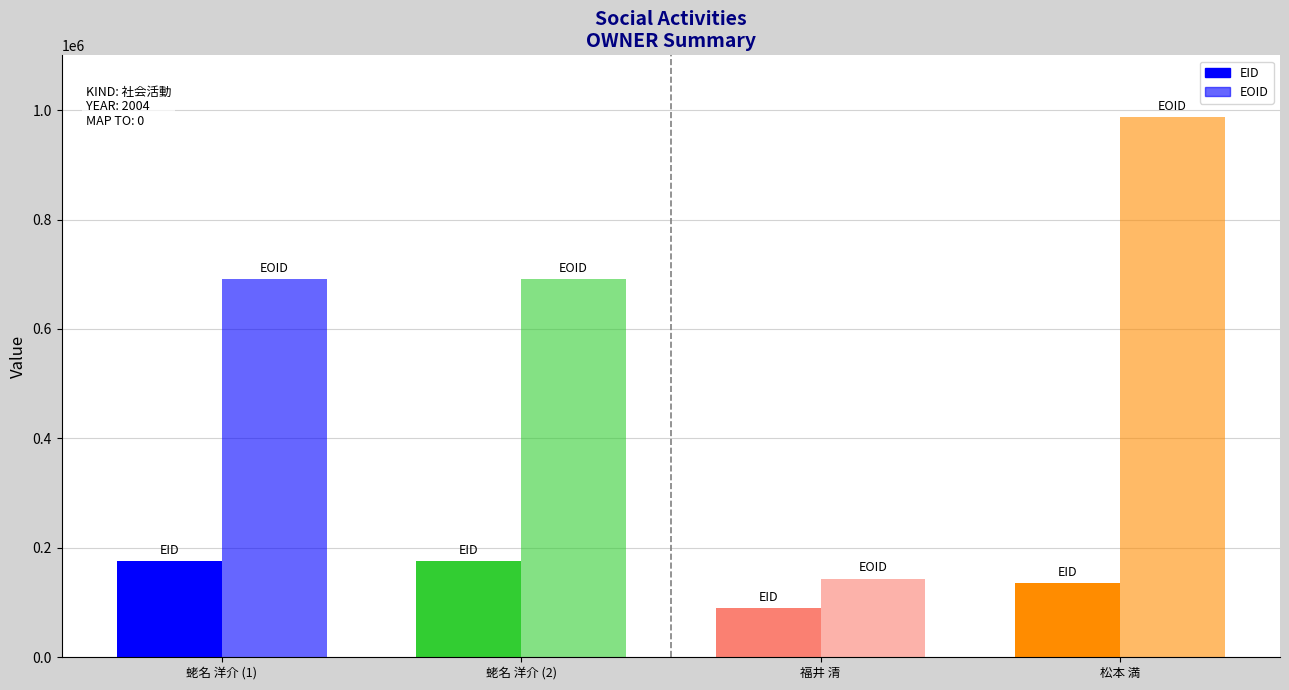

How many categories are shown in the chart?

4